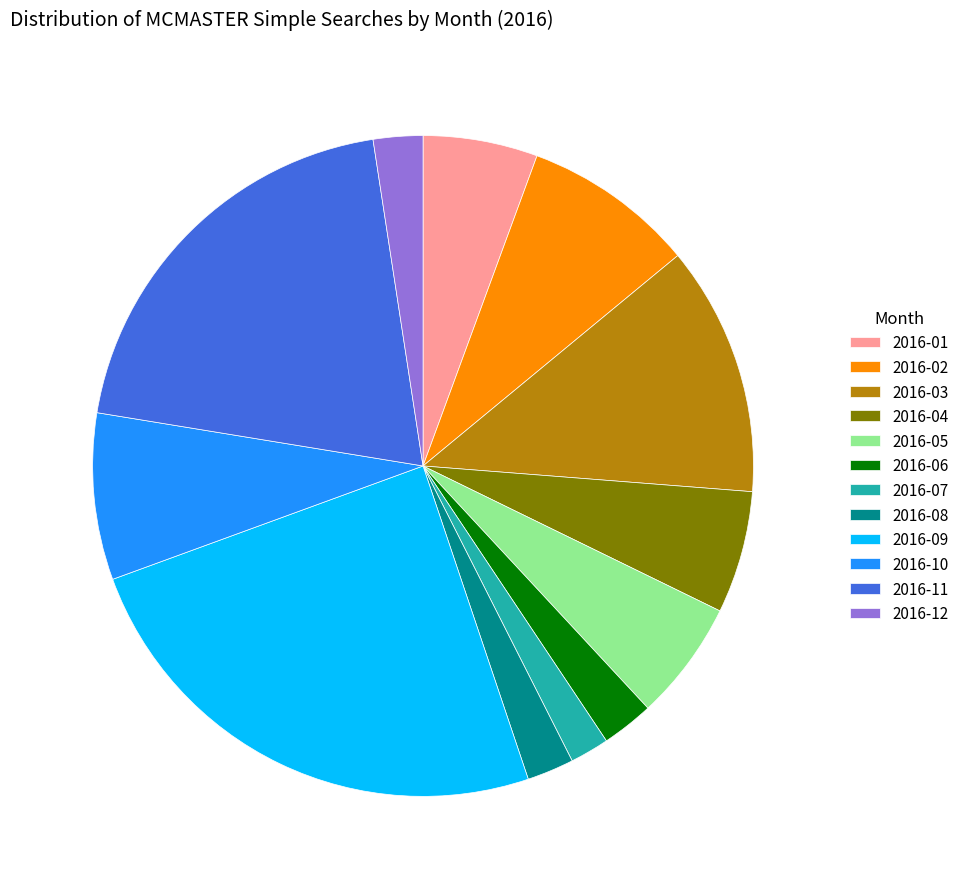

Combined, do 2016-10 and 2016-04 account for over 50%?

No